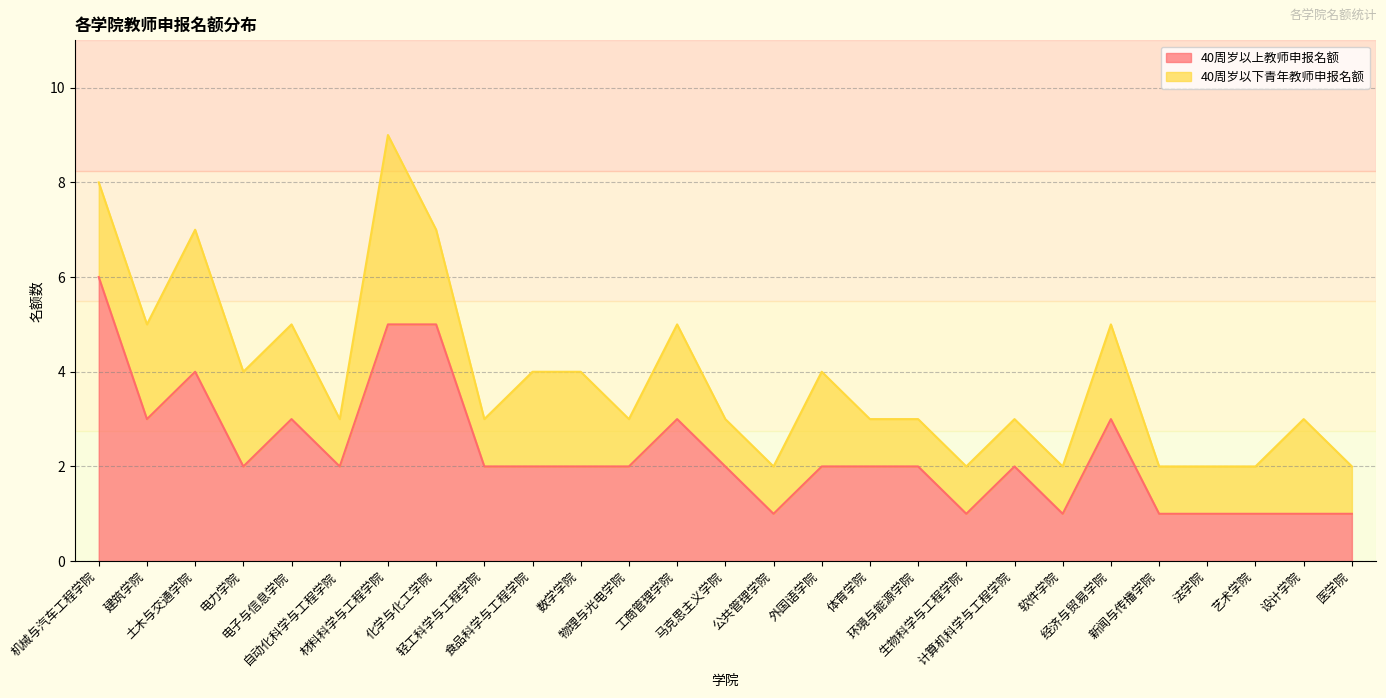

Is it true that the value at 设计学院 is 1?

False